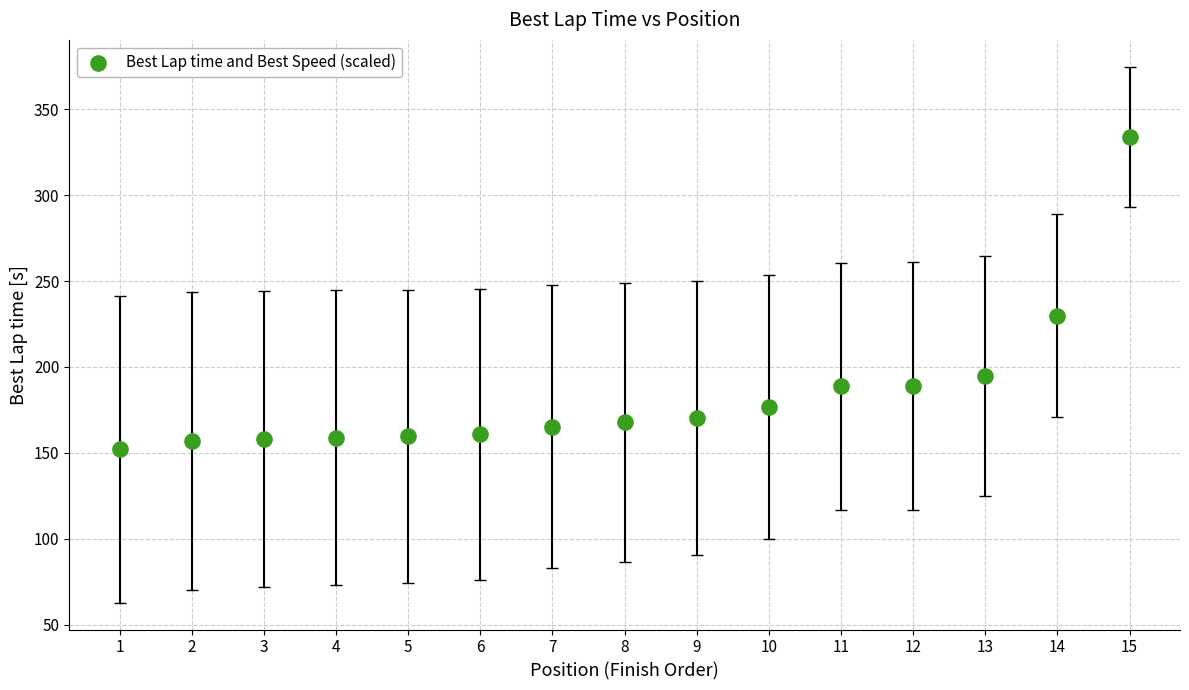

What is the range of Y values (max minus min)?

181.9